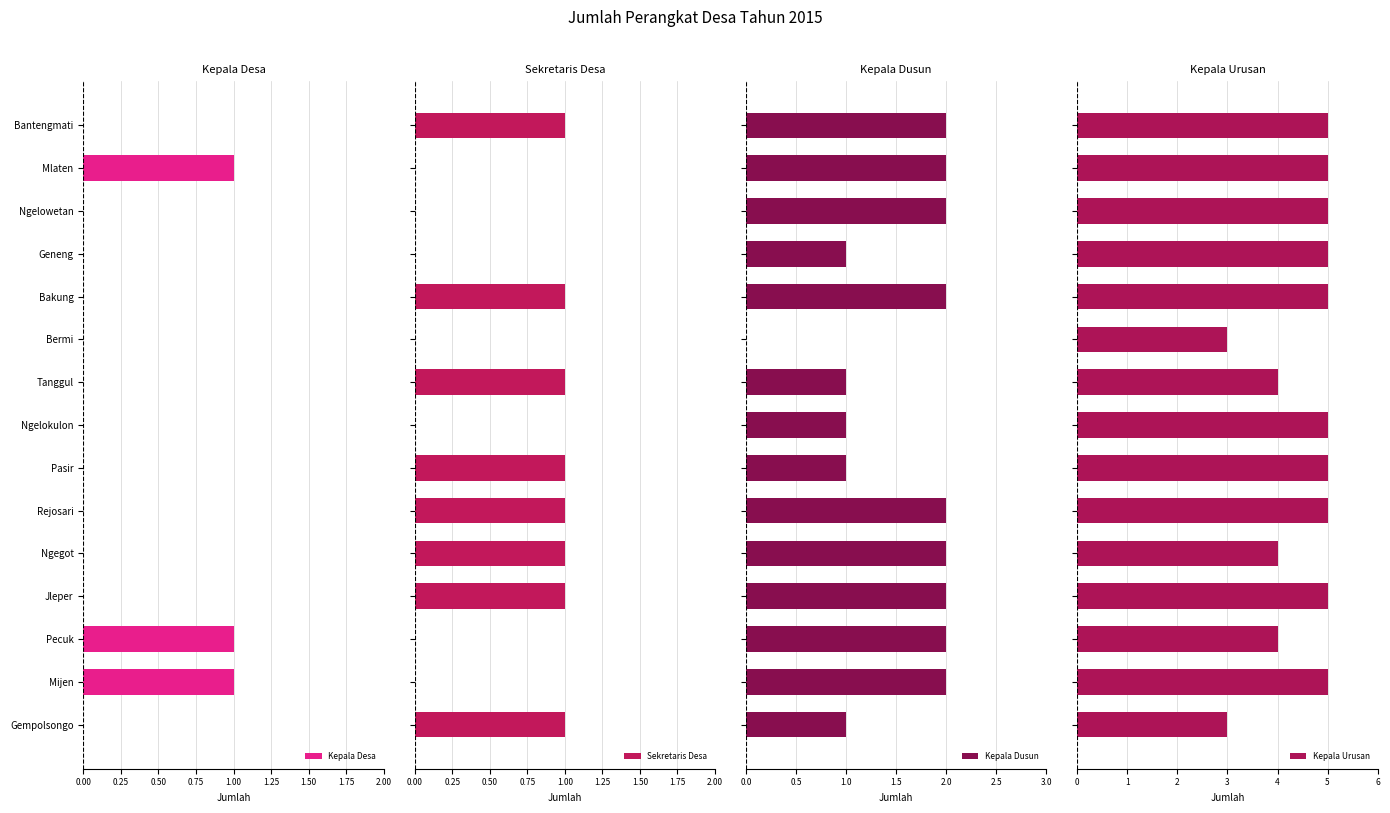

Are the bars horizontal?

Yes